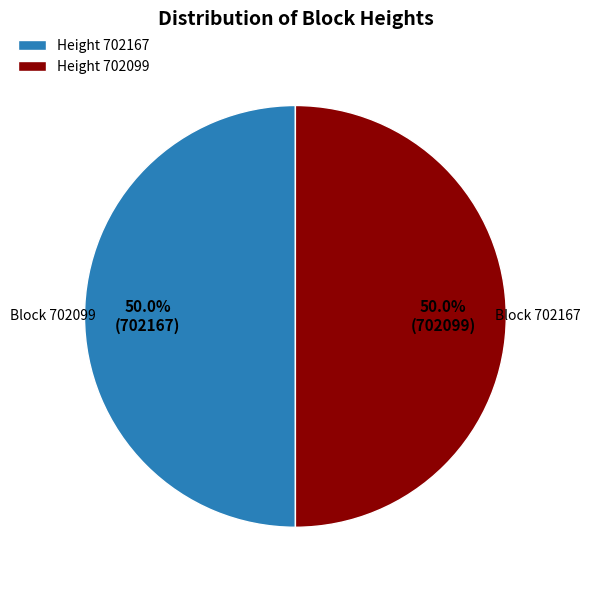

What is the ratio of the value at Height 702099 to the value at Height 702167?

1.0